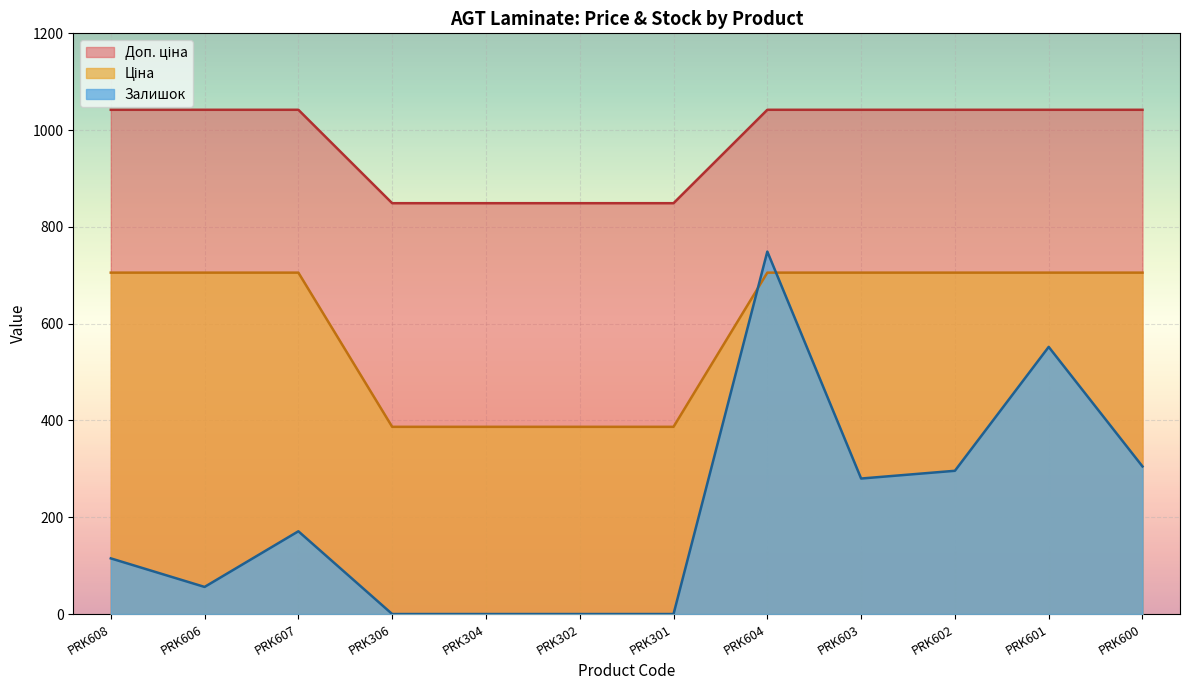

At which category does Залишок reach its first local valley?

PRK606